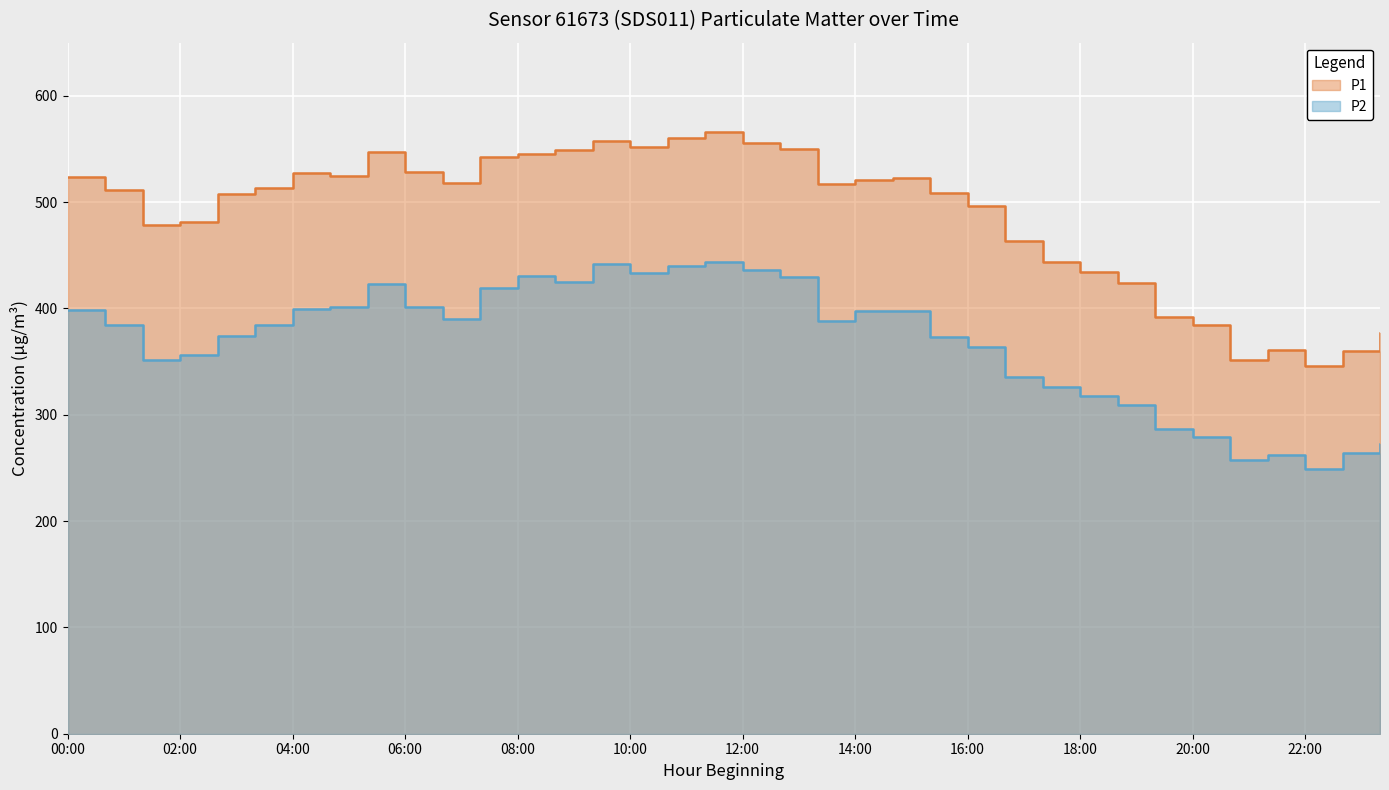

In P2, how many points are lower than both neighbors (excluding endpoints)?

7